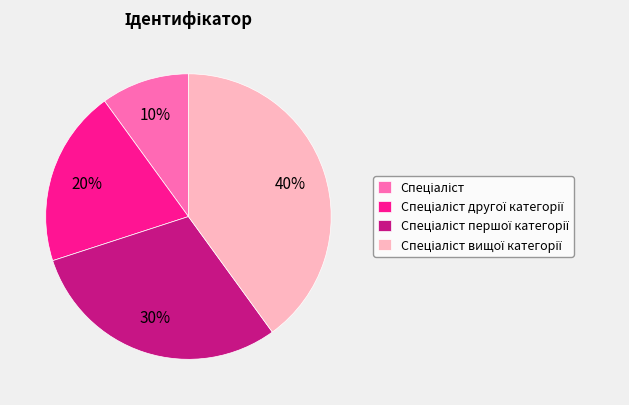

Is there any slice that represents more than half of the pie?

No